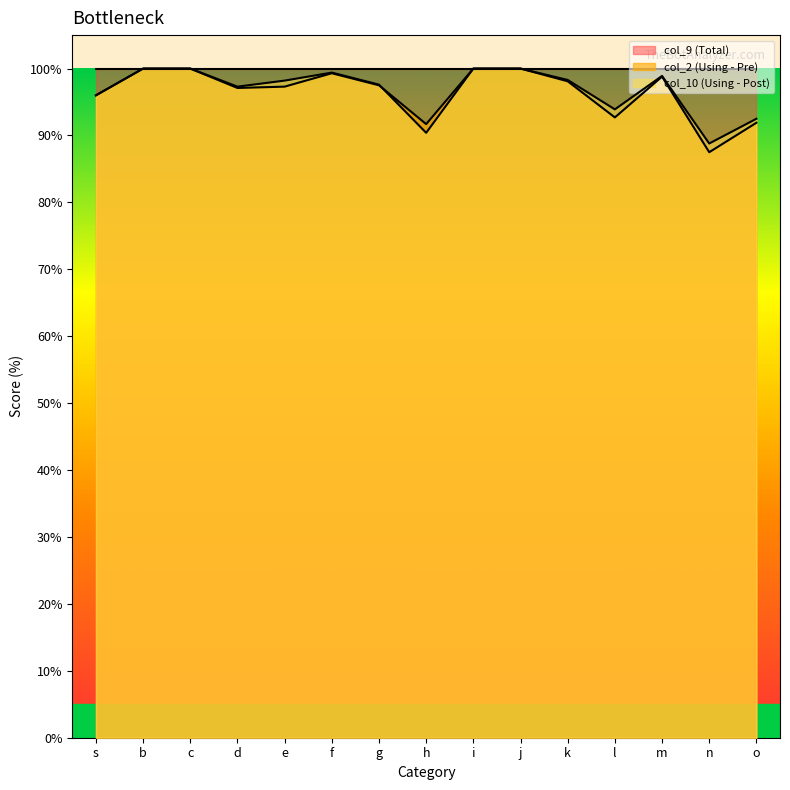

What is the sum of the col_2 values at i and g?

197.5